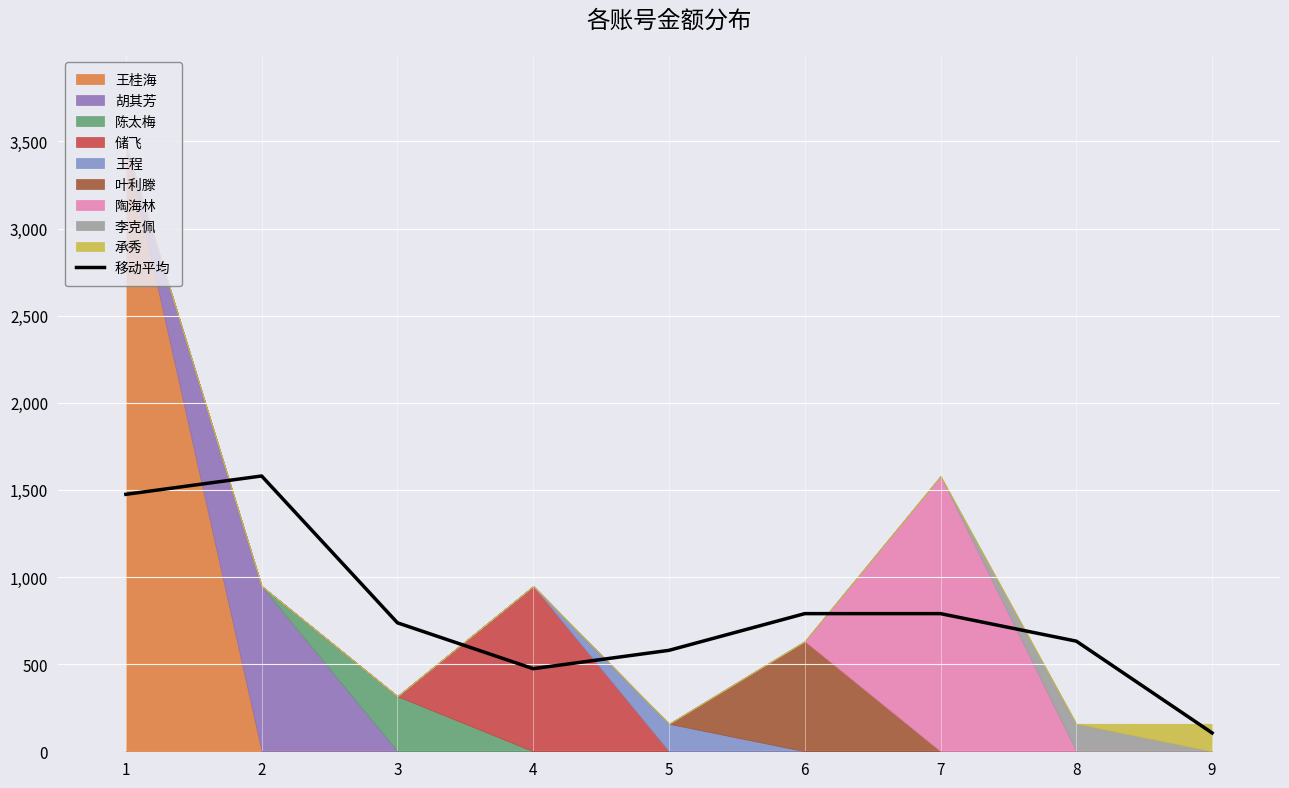

What is the value of the 4th point from the left?

474.0